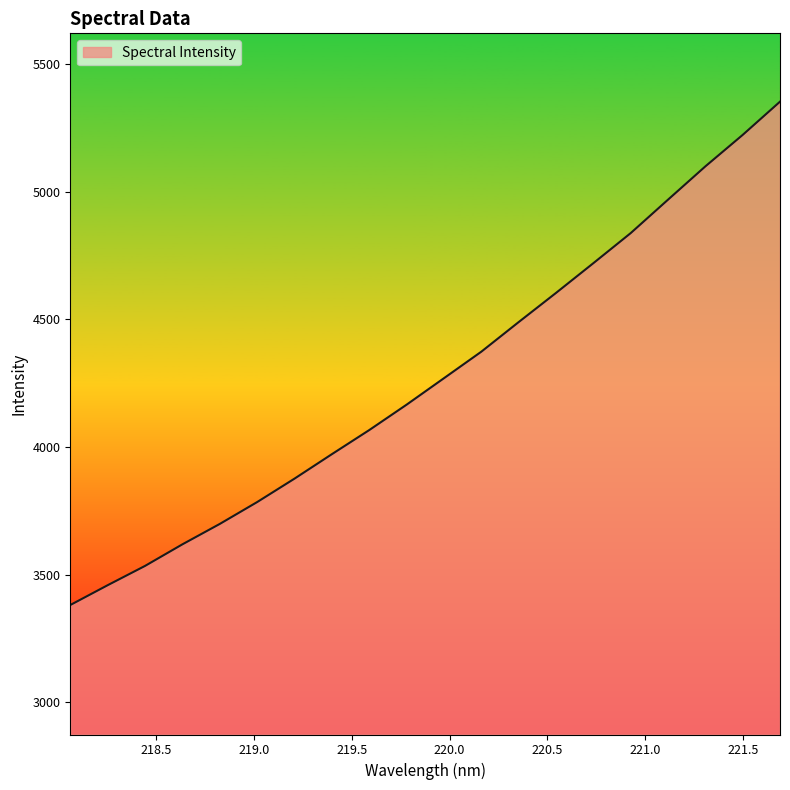

How many values are below 4270?

10